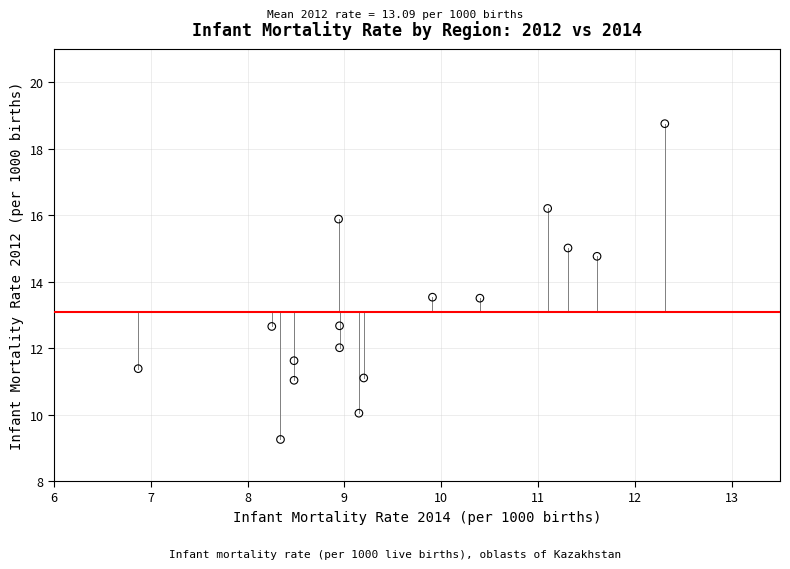

What is the range of X values (max minus min)?

5.4